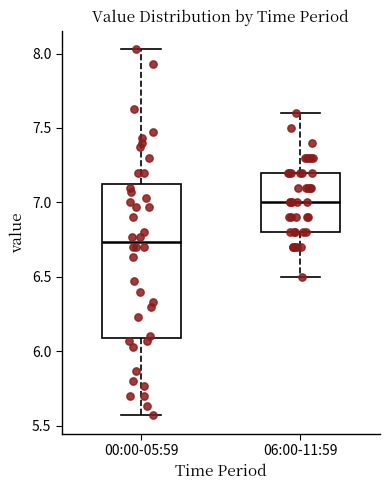

Reading left to right, transcribe this box plot: for each box, give where its median line is, the range the box spans, and where its two whiskers end, as read against the y-axis. The values are not printed on the chart, so give them approximately, as read against the axis.

00:00-05:59: median 6.75, box 6.10 to 7.15, whiskers 5.55 to 8.05
06:00-11:59: median 7.00, box 6.80 to 7.20, whiskers 6.50 to 7.60